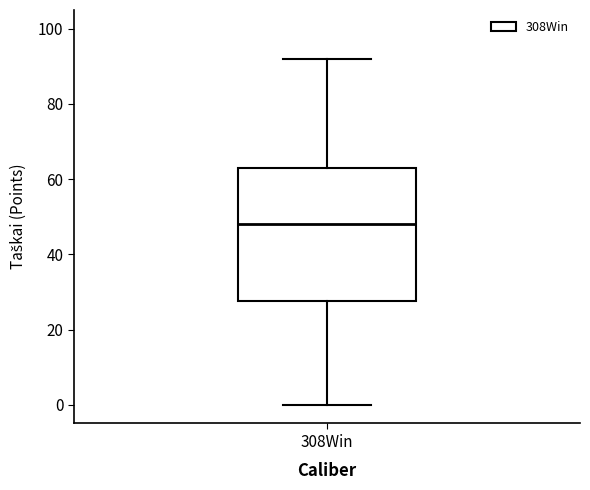

Read this box plot against the y-axis: the position of the median line, the range covered by the box, and the ends of both whiskers. The values are not printed on the chart, so give them approximately, as read against the axis.

median 48, box 28 to 64, whiskers 0 to 92